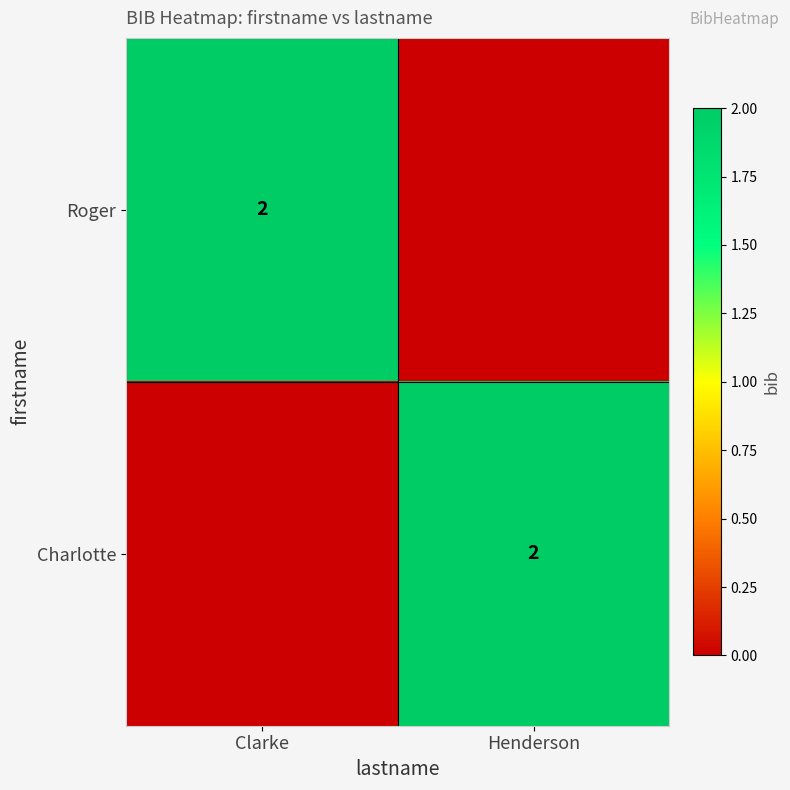

True or false: Roger has a value of 3 at Clarke.

False